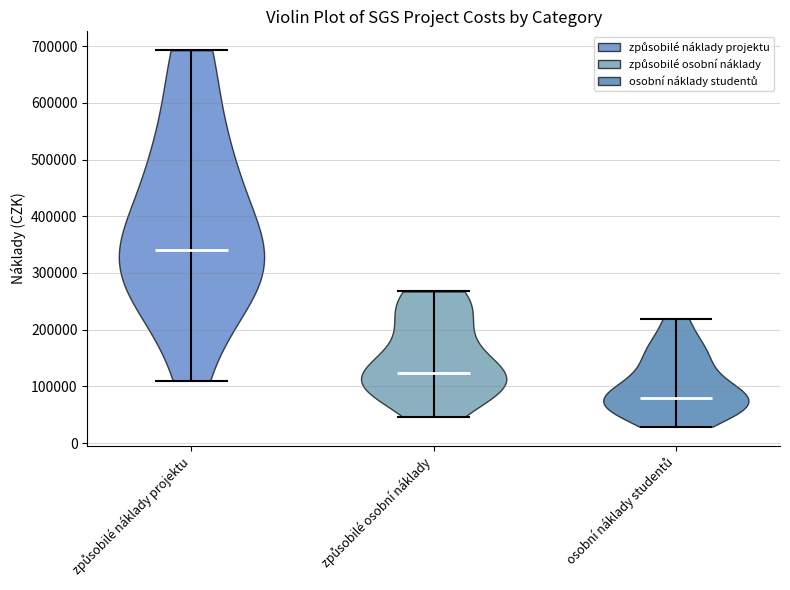

Reading left to right, read every violin against the y-axis: where its median line is, and the lowest and highest points it reaches. The values are not printed on the chart, so give them approximately, as read against the axis.

způsobilé náklady projektu: median line 340000, lowest point 110000, highest point 690000
způsobilé osobní náklady: median line 120000, lowest point 50000, highest point 270000
osobní náklady studentů: median line 80000, lowest point 30000, highest point 220000